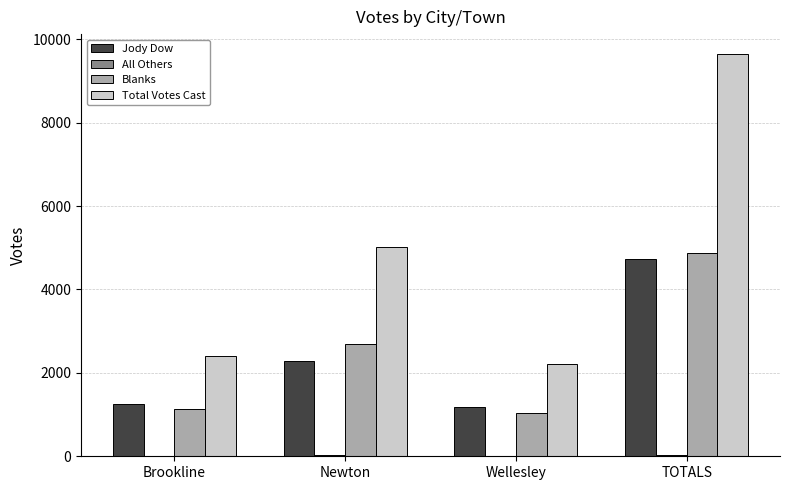

Between Brookline and TOTALS, which series saw the biggest shift?

Total Votes Cast